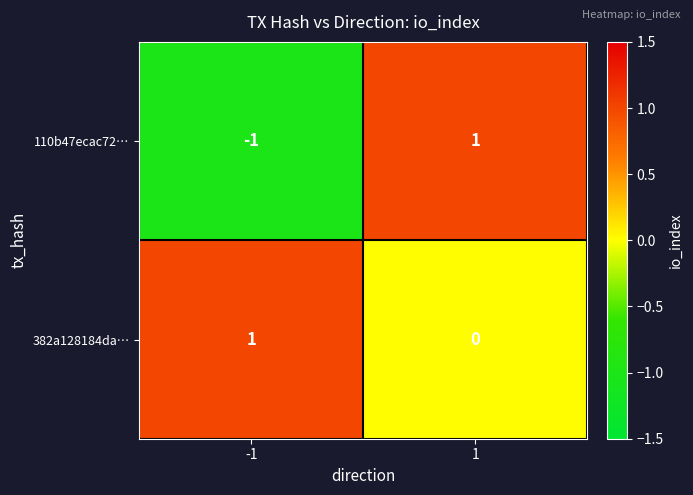

Which series has the largest total across all categories?

382a128184da…